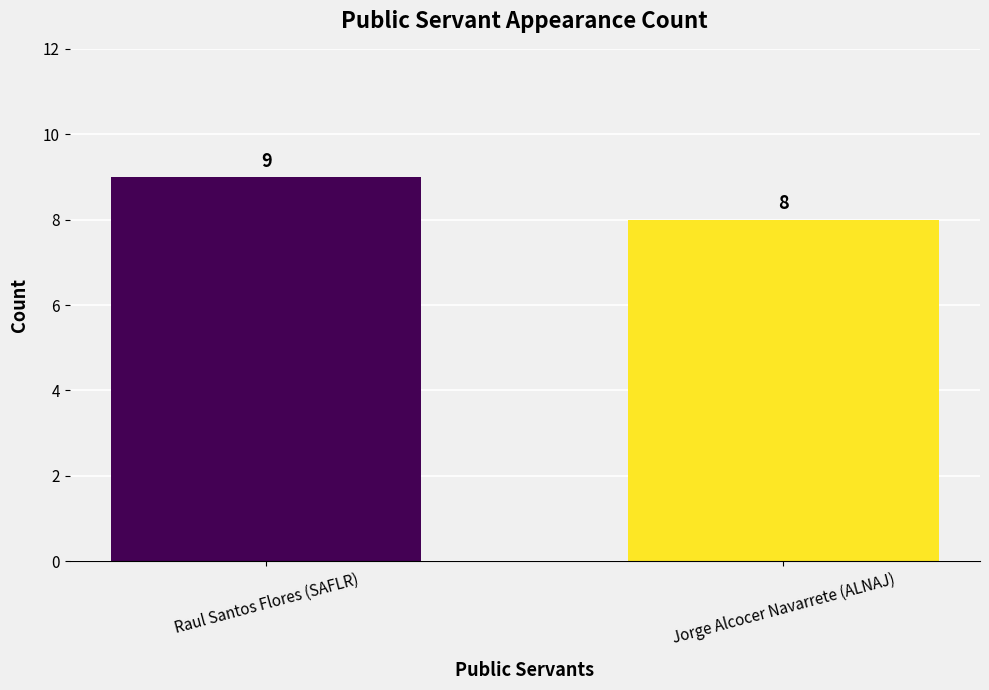

What is the maximum value shown in the chart?

9